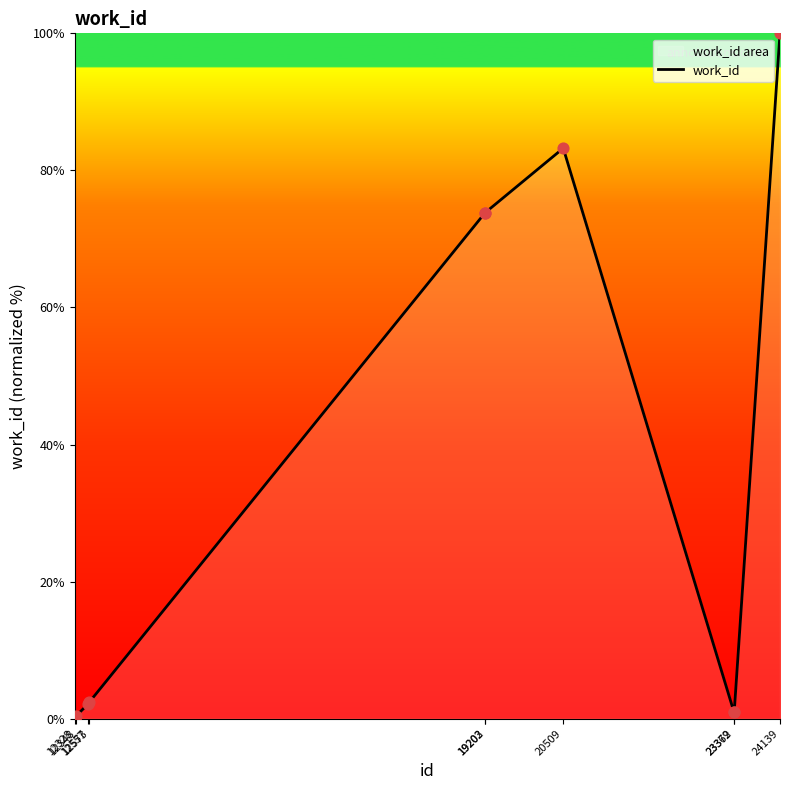

What is the change in value from 12328 to 23369?

+0.9